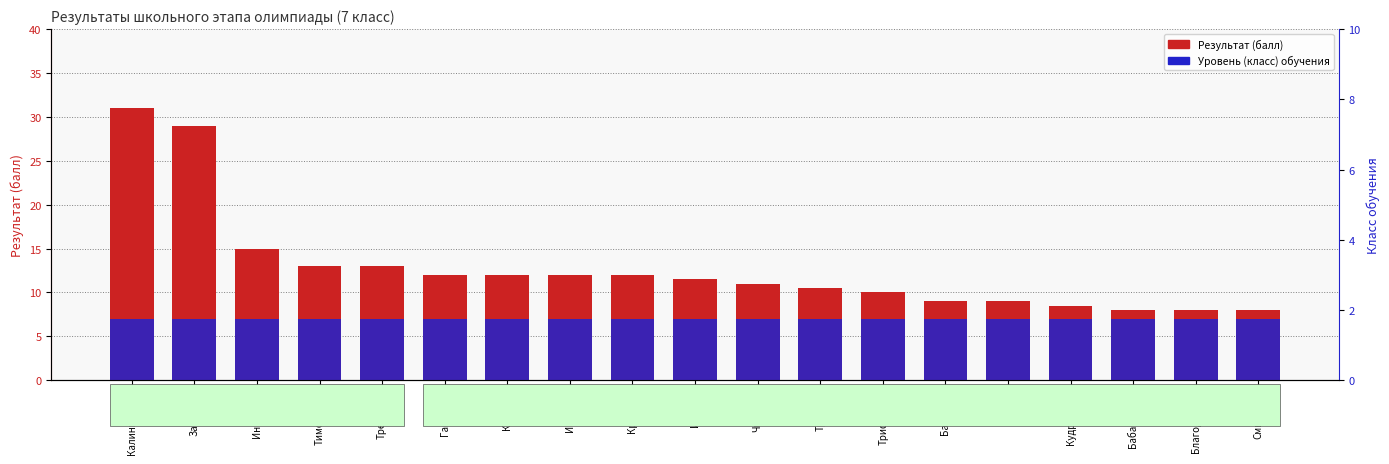

What is the difference between the highest and lowest values at Ганебная?

5.0